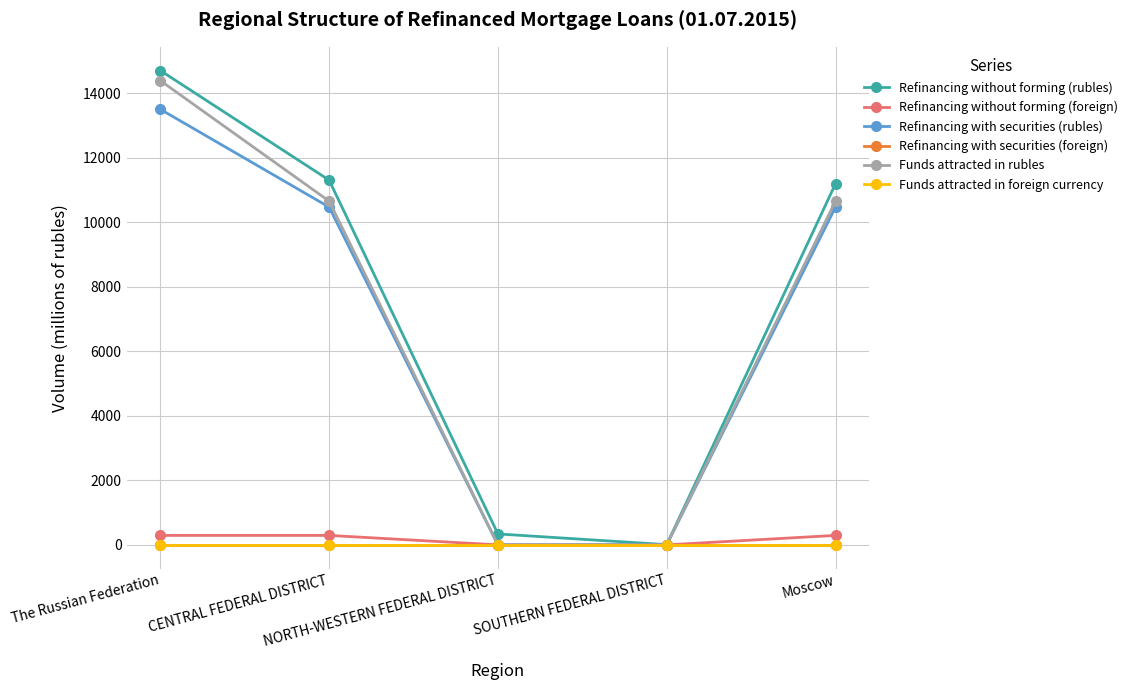

Which category has the highest value across all series?

The Russian Federation